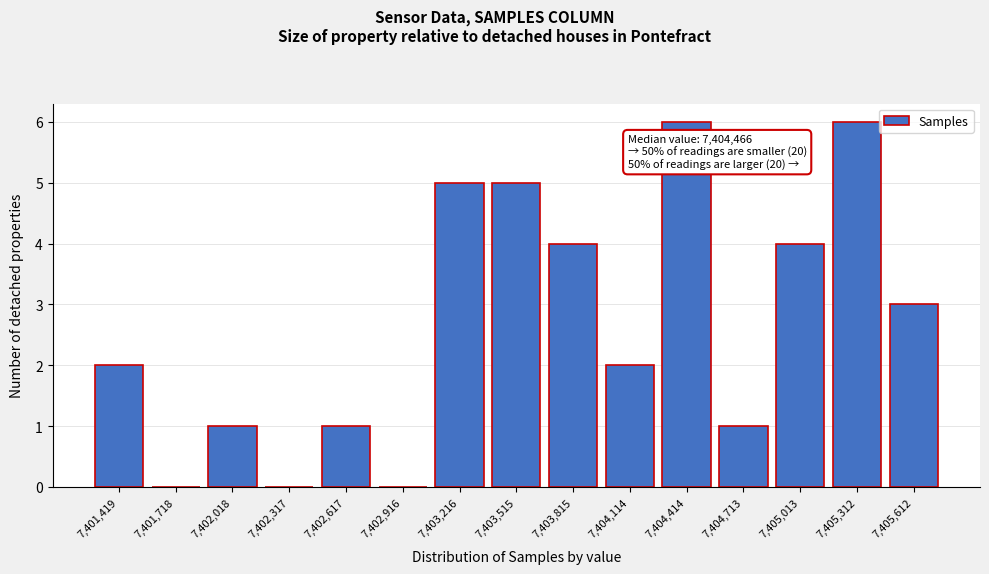

Reading left to right, list all the values displayed in this chart.

7,401,419=2	7,401,718=0	7,402,018=1	7,402,317=0	7,402,617=1	7,402,916=0	7,403,216=5	7,403,515=5	7,403,815=4	7,404,114=2	7,404,414=6	7,404,713=1	7,405,013=4	7,405,312=6	7,405,612=3